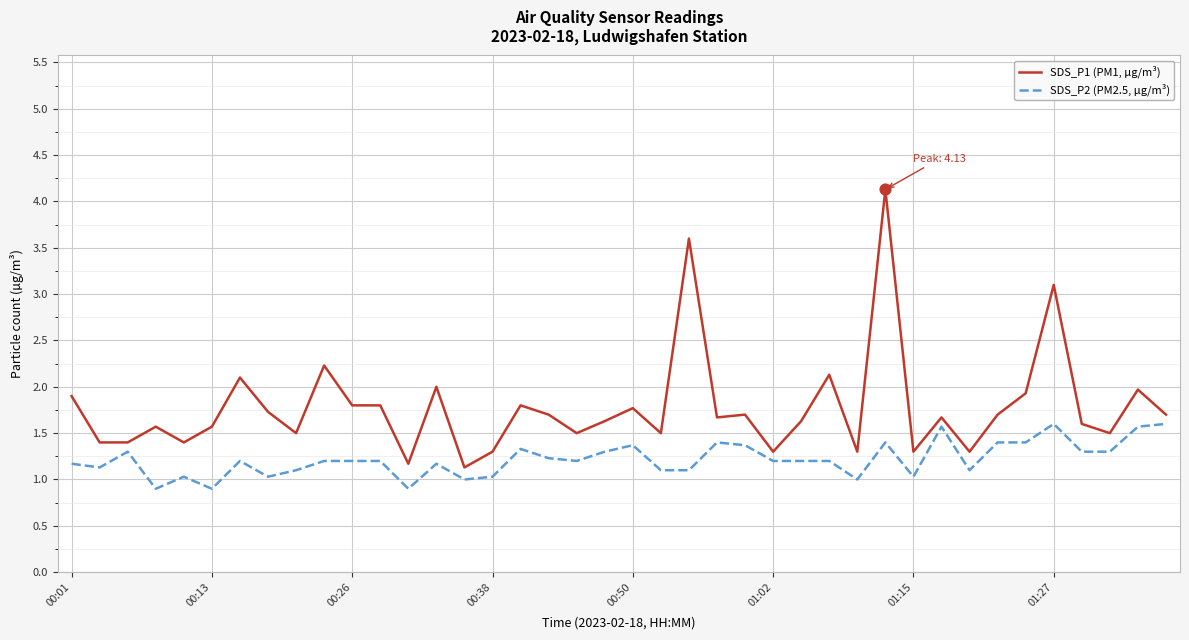

Which series has the largest range (max minus min)?

SDS_P1 (PM1, µg/m³)